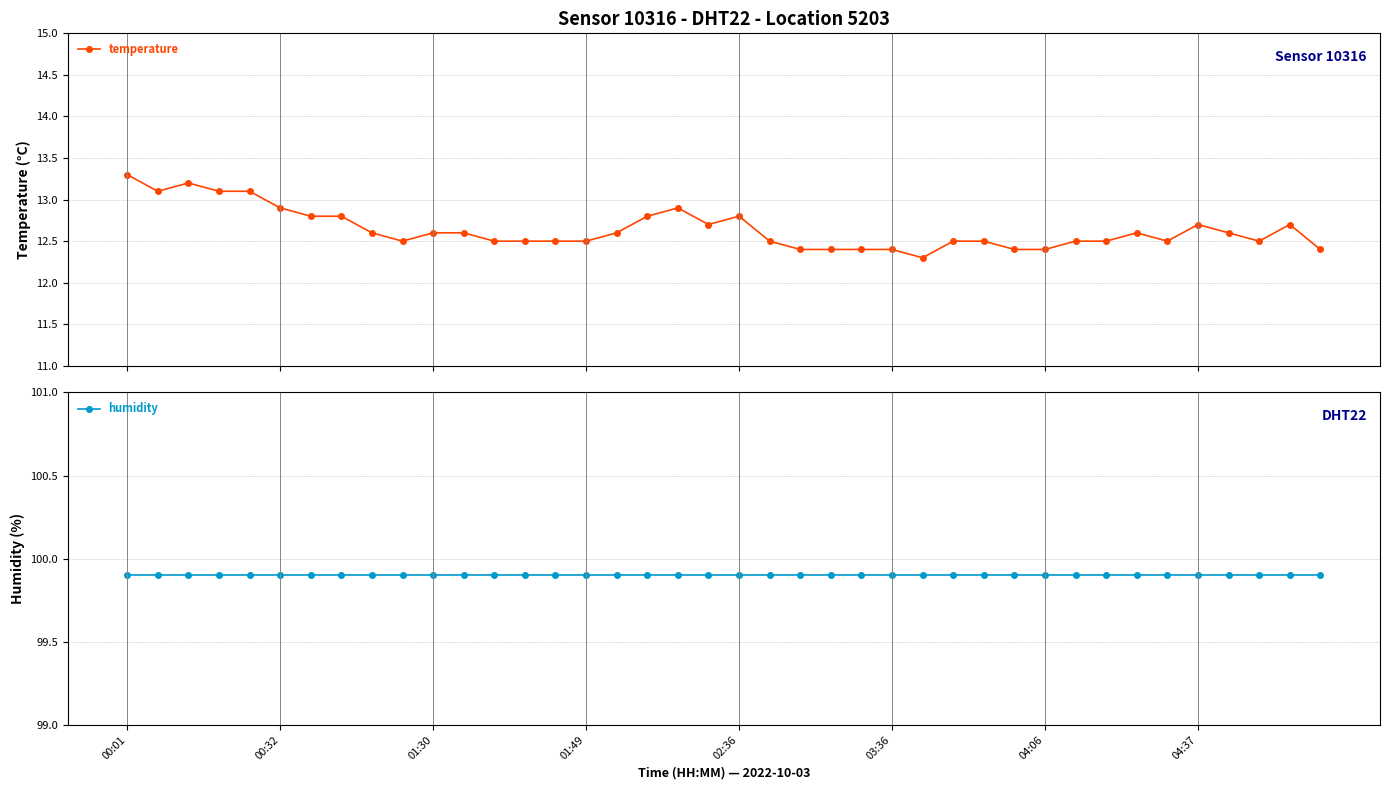

What is the minimum value for temperature?

12.3